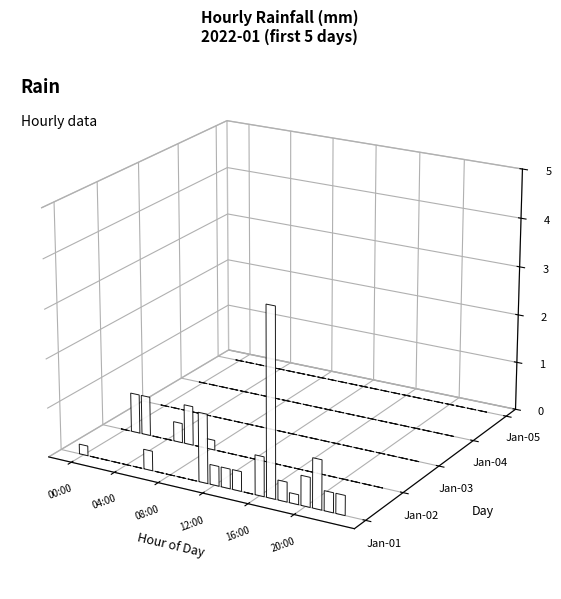

Reading left to right, extract all data points from this chart.

Jan-01: 0.2	0.0	0.0	0.0	0.0	0.0	0.4	0.0	0.0	0.0	0.0	1.4	0.4	0.4	0.4	0.0	0.8	3.8	0.4	0.2	0.6	1.0	0.4	0.4
Jan-02: 0.0	0.8	0.8	0.0	0.0	0.4	0.8	0.0	0.2	0.0	0.0	0.0	0.0	0.0	0.0	0.0	0.0	0.0	0.0	0.0	0.0	0.0	0.0	0.0
Jan-03: 0.0	0.0	0.0	0.0	0.0	0.0	0.0	0.0	0.0	0.0	0.0	0.0	0.0	0.0	0.0	0.0	0.0	0.0	0.0	0.0	0.0	0.0	0.0	0.0
Jan-04: 0.0	0.0	0.0	0.0	0.0	0.0	0.0	0.0	0.0	0.0	0.0	0.0	0.0	0.0	0.0	0.0	0.0	0.0	0.0	0.0	0.0	0.0	0.0	0.0
Jan-05: 0.0	0.0	0.0	0.0	0.0	0.0	0.0	0.0	0.0	0.0	0.0	0.0	0.0	0.0	0.0	0.0	0.0	0.0	0.0	0.0	0.0	0.0	0.0	0.0